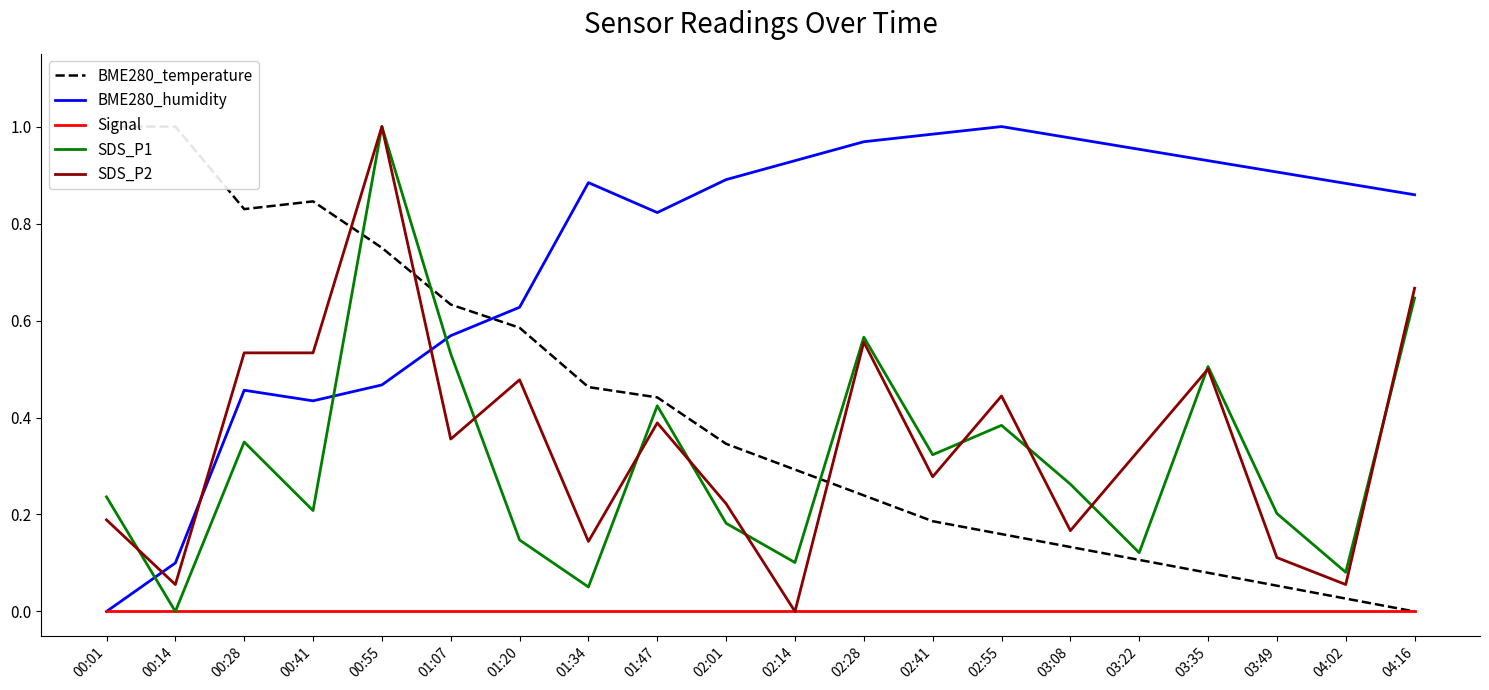

Reading right to left, list all the values displayed in this chart.

BME280_temperature: 0.0	0.0	0.1	0.1	0.1	0.1	0.2	0.2	0.2	0.3	0.3	0.4	0.5	0.6	0.6	0.7	0.8	0.8	1.0	1.0
BME280_humidity: 0.9	0.9	0.9	0.9	1.0	1.0	1.0	1.0	1.0	0.9	0.9	0.8	0.9	0.6	0.6	0.5	0.4	0.5	0.1	0.0
Signal: 0.0	0.0	0.0	0.0	0.0	0.0	0.0	0.0	0.0	0.0	0.0	0.0	0.0	0.0	0.0	0.0	0.0	0.0	0.0	0.0
SDS_P1: 0.6	0.1	0.2	0.5	0.1	0.3	0.4	0.3	0.6	0.1	0.2	0.4	0.1	0.1	0.5	1.0	0.2	0.3	0.0	0.2
SDS_P2: 0.7	0.1	0.1	0.5	0.3	0.2	0.4	0.3	0.6	0.0	0.2	0.4	0.1	0.5	0.4	1.0	0.5	0.5	0.1	0.2